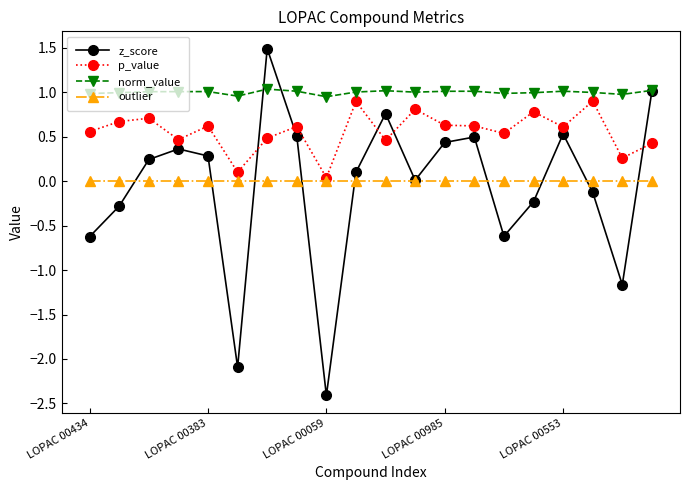

True or false: norm_value and z_score cross at least once.

True